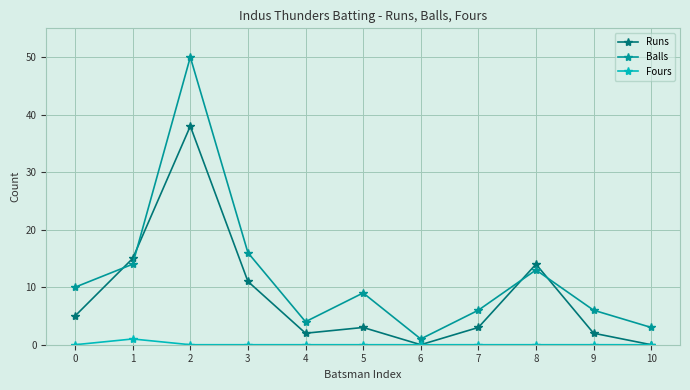

What is the difference between the highest and lowest values at 2?

50